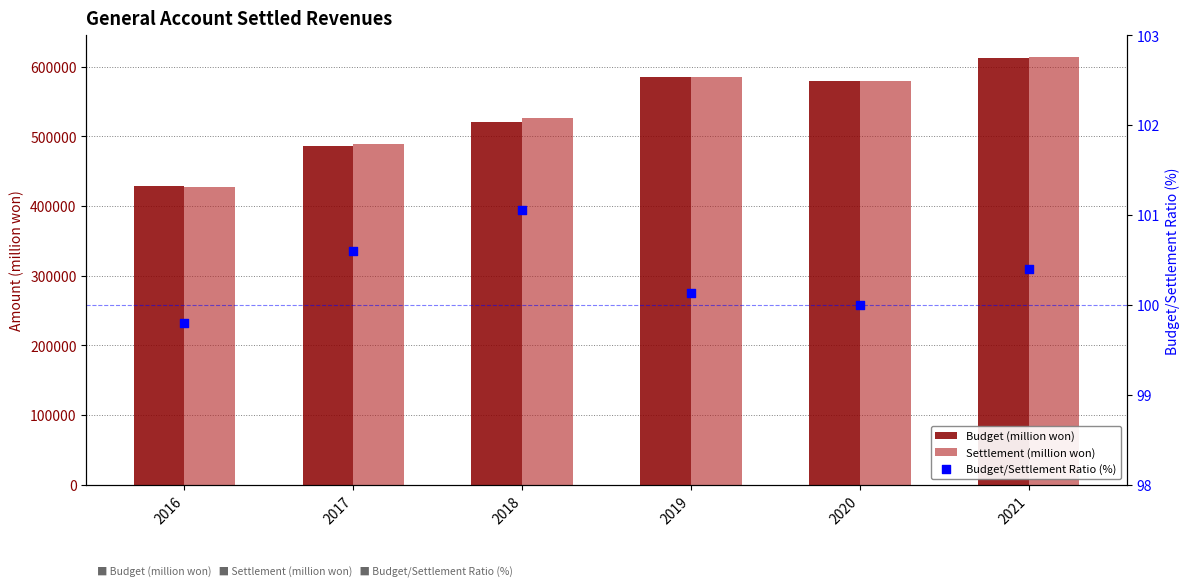

Which series has the largest total across all categories?

Settlement (million won)